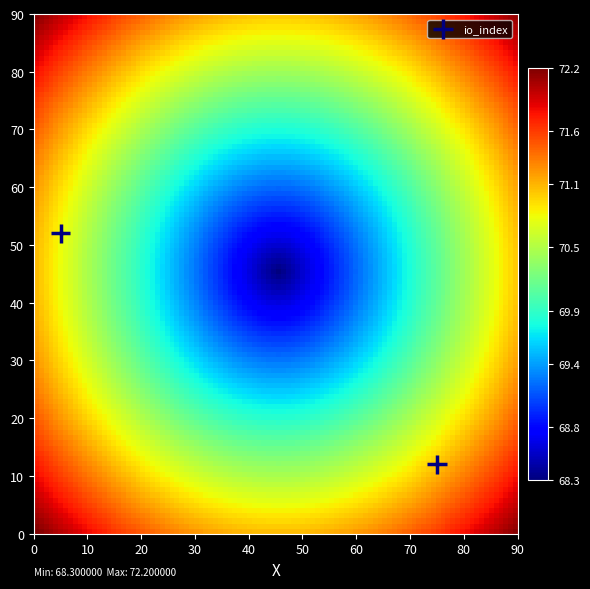

What is the range of X values (max minus min)?

70